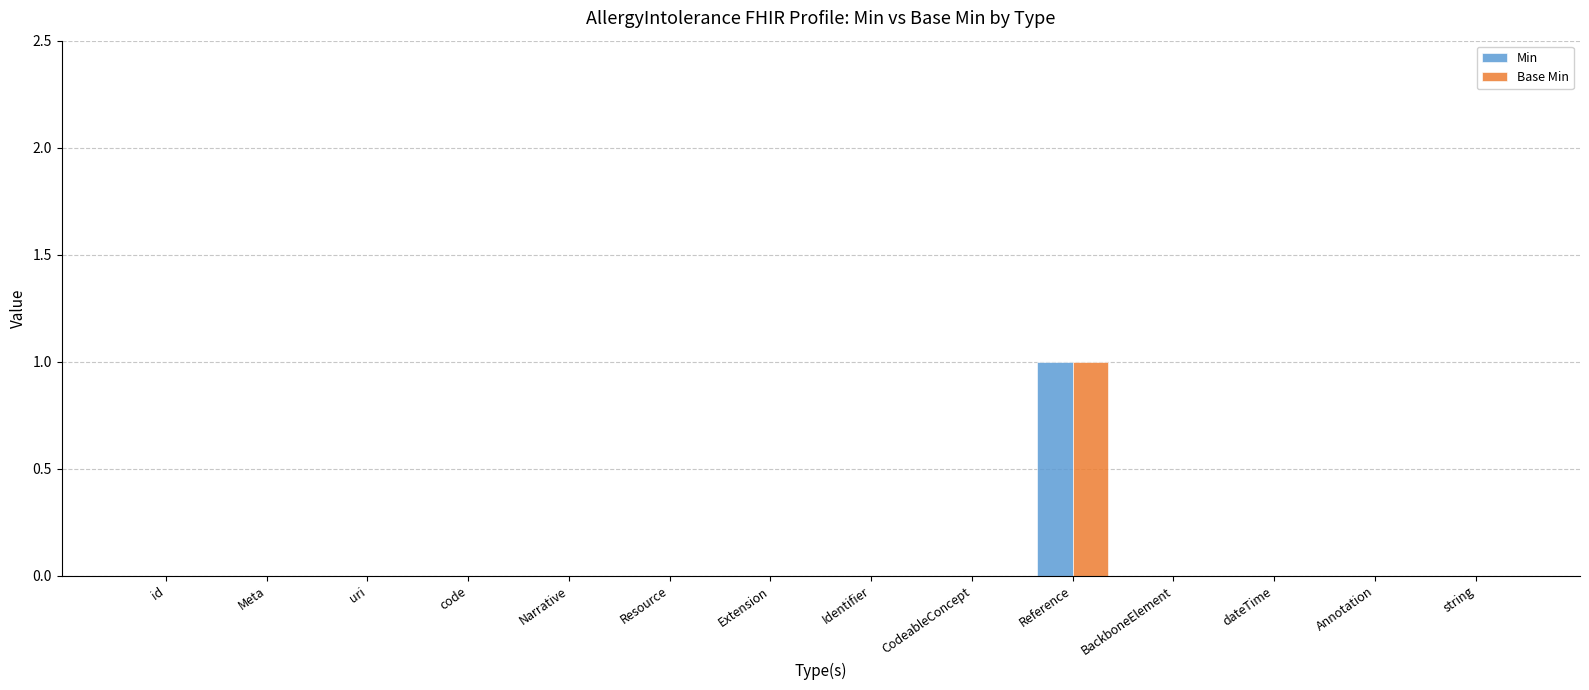

What are all the series names shown in the legend?

Min, Base Min